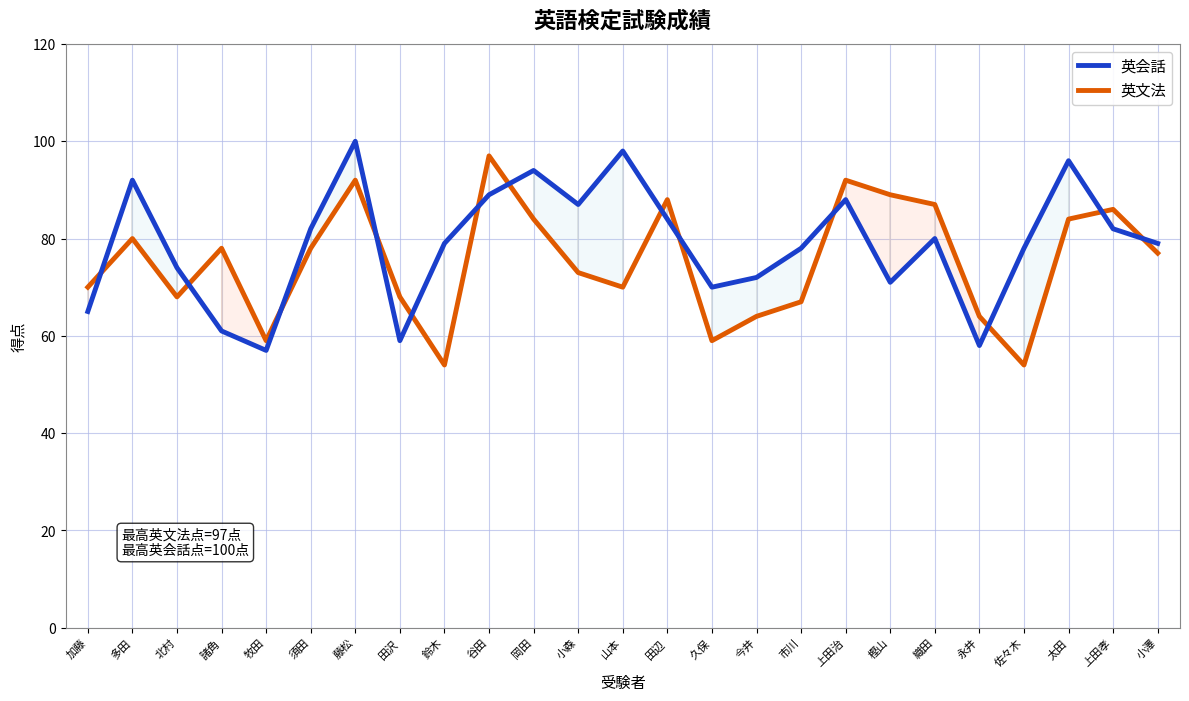

How many distinct data groups are displayed?

2